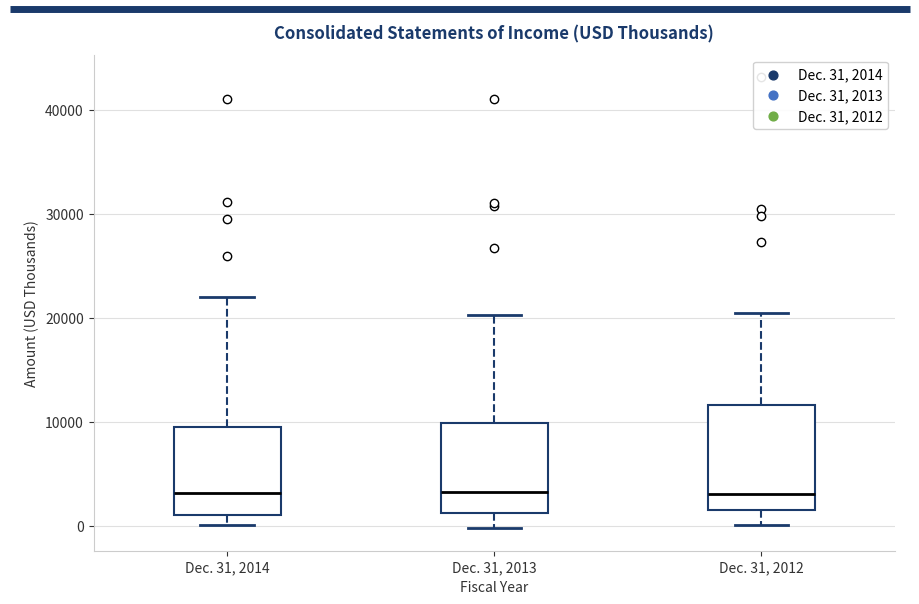

Where does the upper whisker of the box for Dec. 31, 2013 end on the y-axis? The values are not printed on the chart, so give them approximately, as read against the axis.

20000